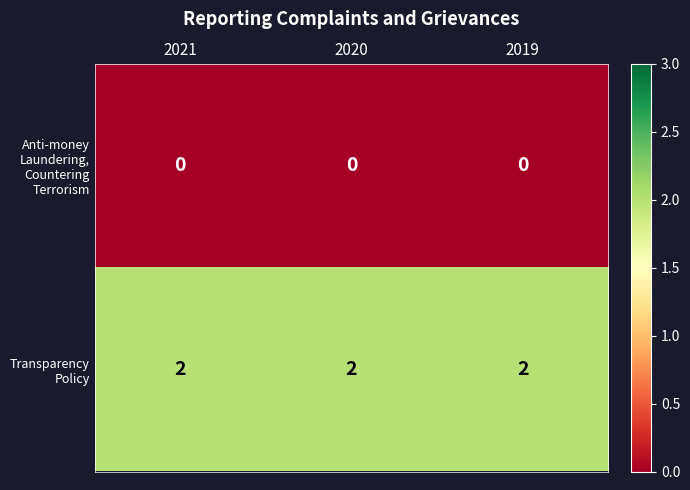

Rank the series by their maximum value, from highest to lowest.

Transparency Policy, Anti-money Laundering, Countering Terrorism